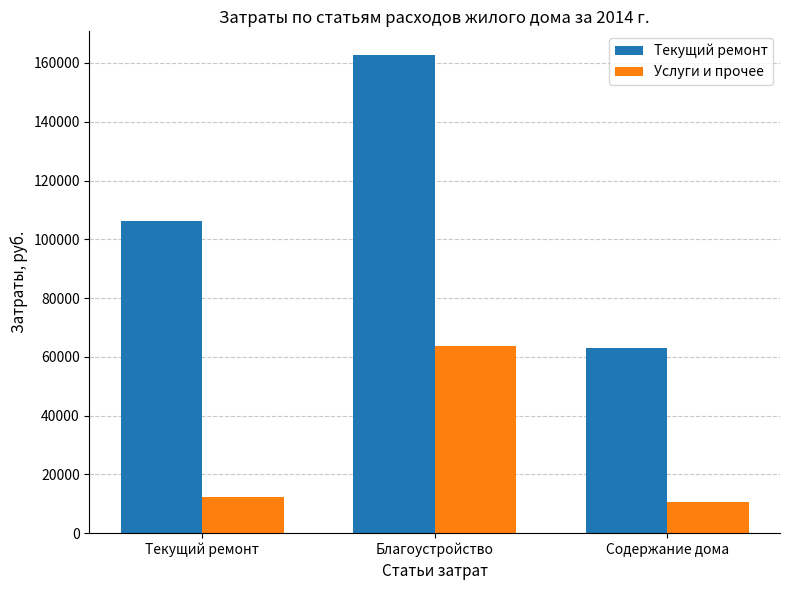

The value of Услуги и прочее at Благоустройство is 86570.1. True or false?

False